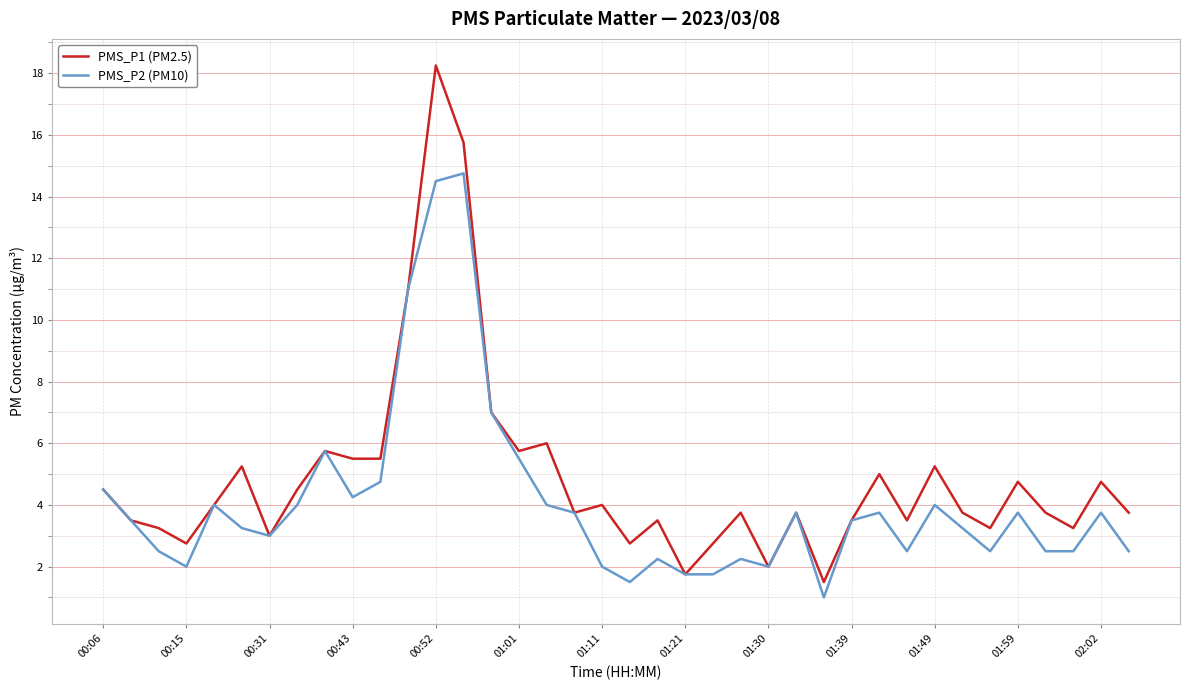

List the series in order of their peak value, highest first.

PMS_P1 (PM2.5), PMS_P2 (PM10)